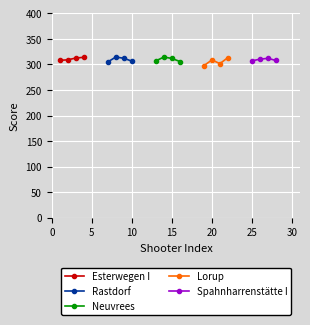

What is the value of the Lorup point at the 2nd from the left?

308.7